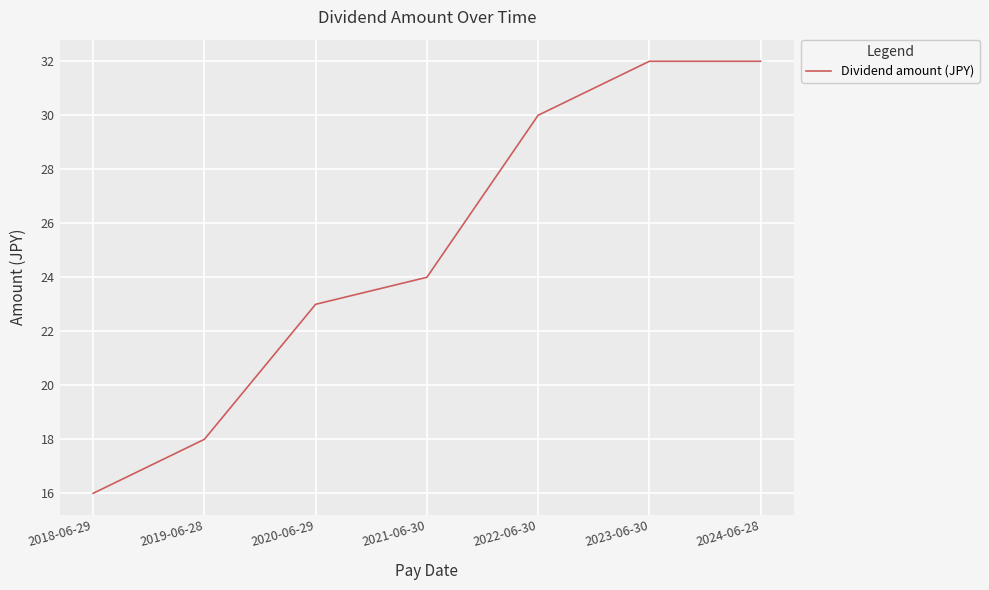

What position from the right is 2022-06-30?

3